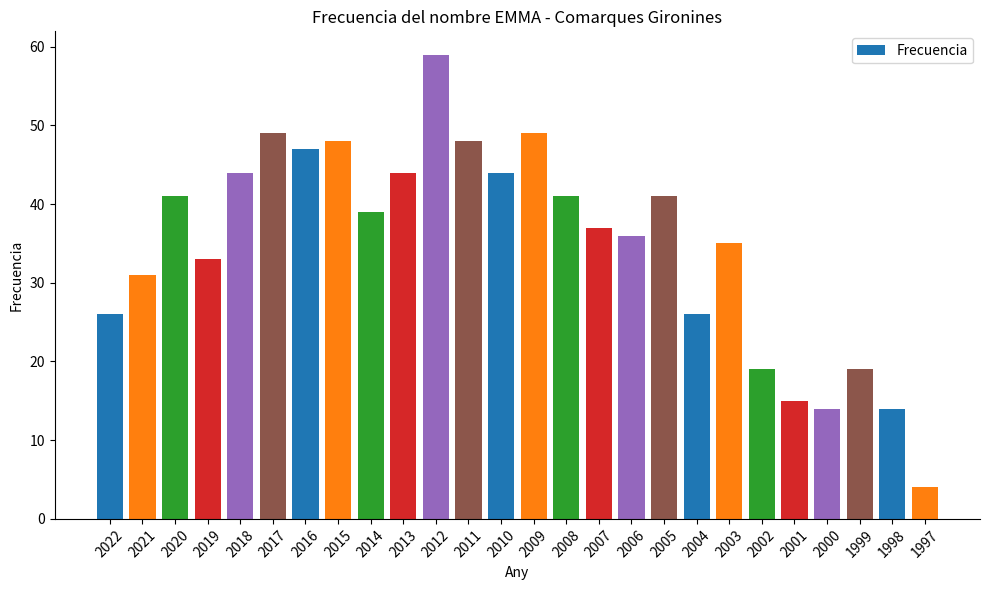

What is the difference between the values at 2018 and 2004?

18